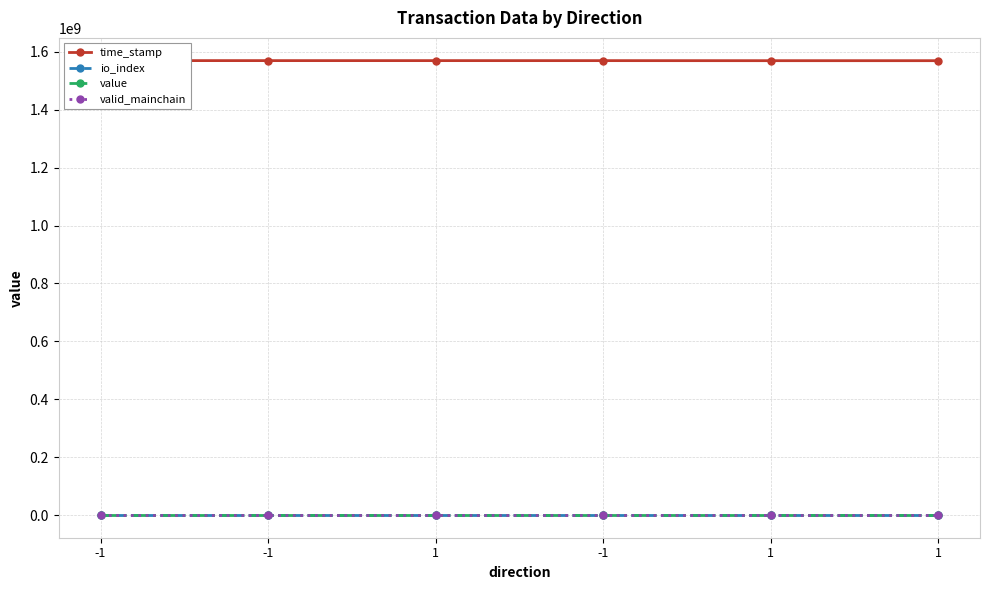

What is the spread (max minus min) of values at -1?

1570109047.0